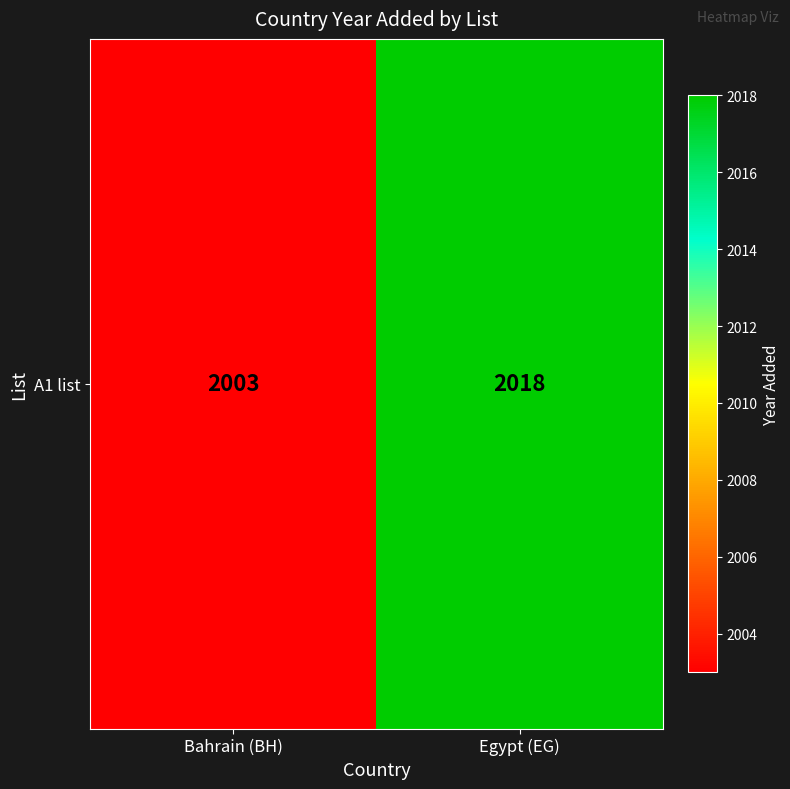

List the labels in order of value, smallest first.

Bahrain (BH), Egypt (EG)